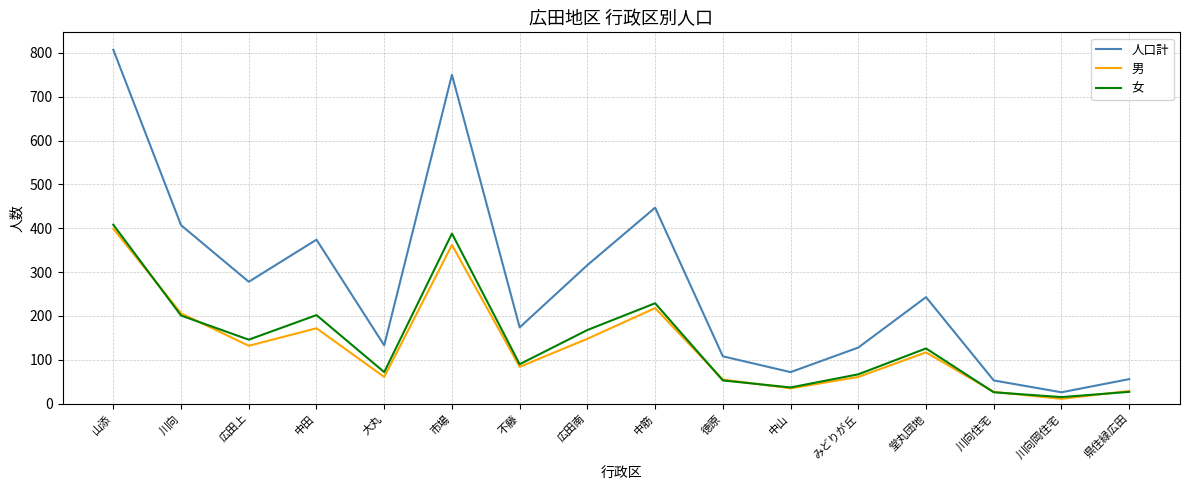

After their last crossing, which series has the higher values: 女 or 男?

男